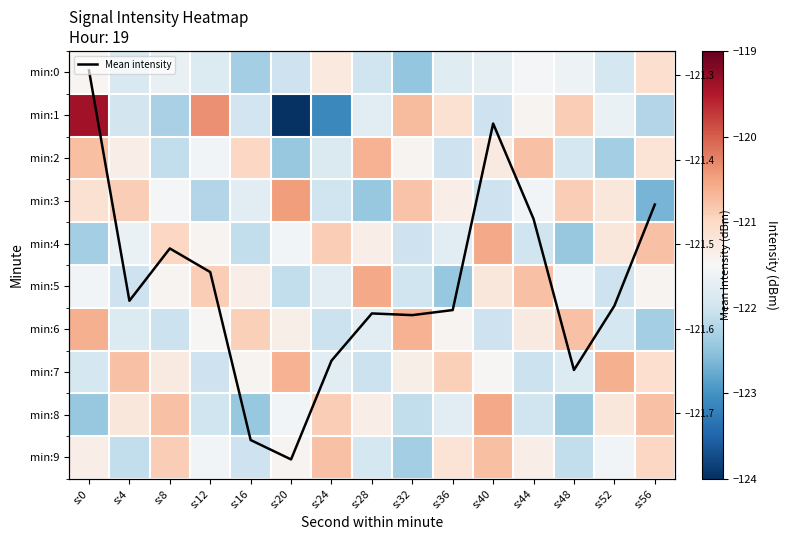

At which category is the sum across all series the highest?

s:0